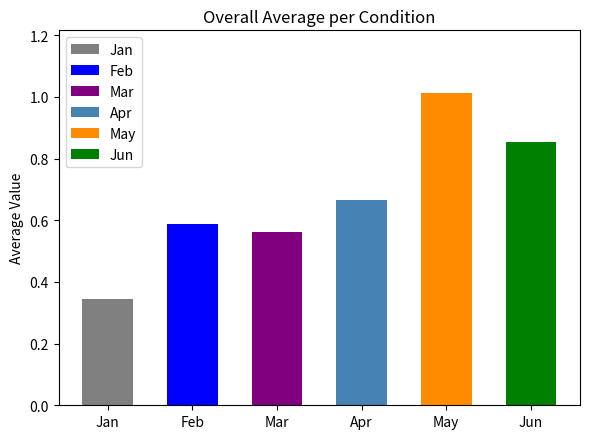

The Apr series shows 1.0 at 6. True or false?

False